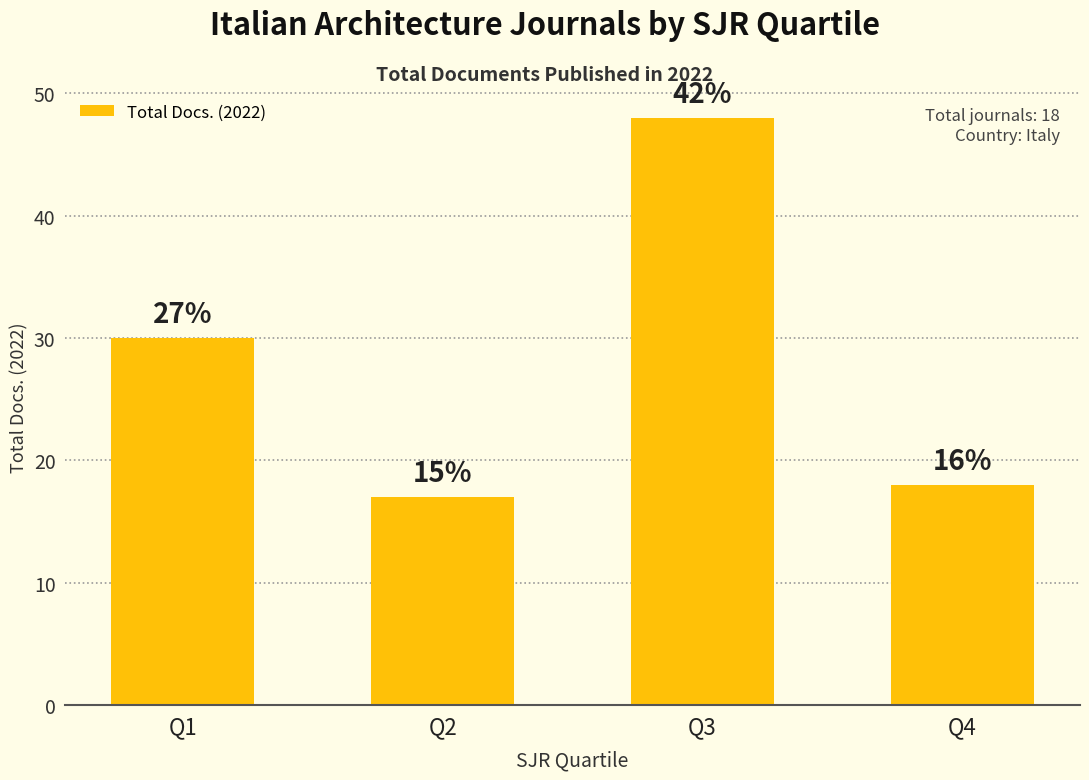

How many bars are there in total?

4